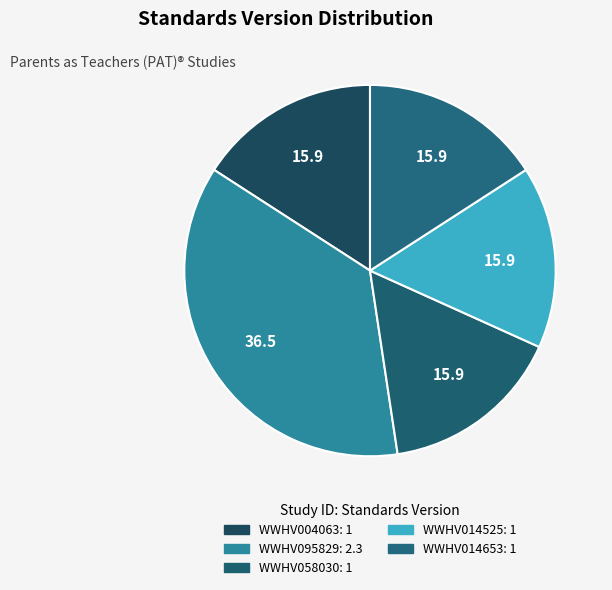

What is the smallest slice in the pie chart?

WWHV004063